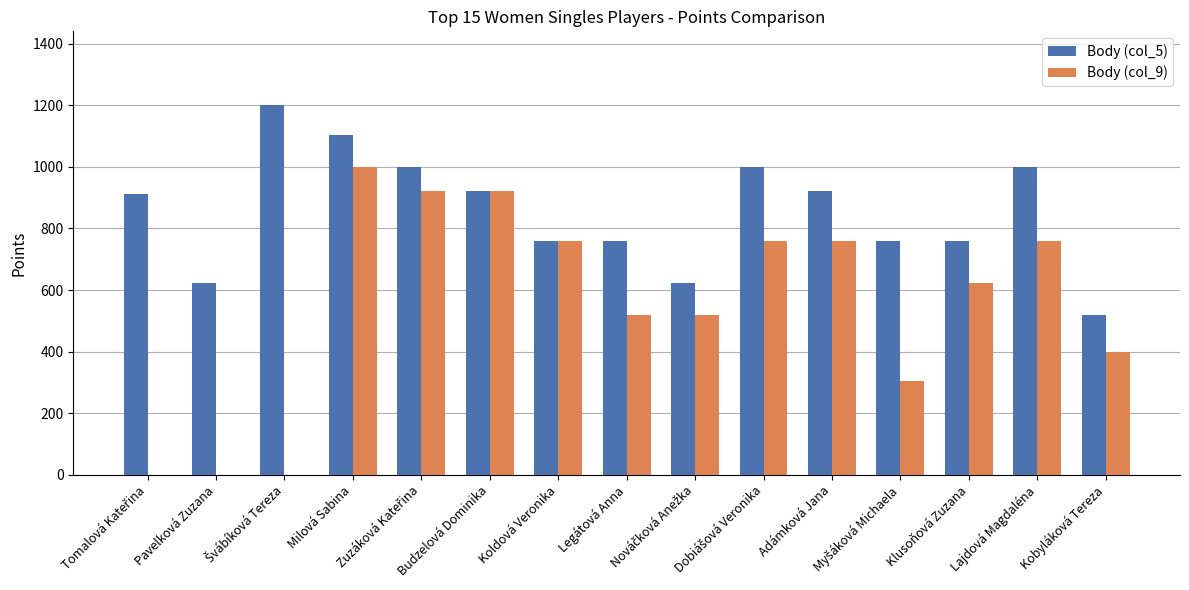

What is the greatest value displayed?

1200